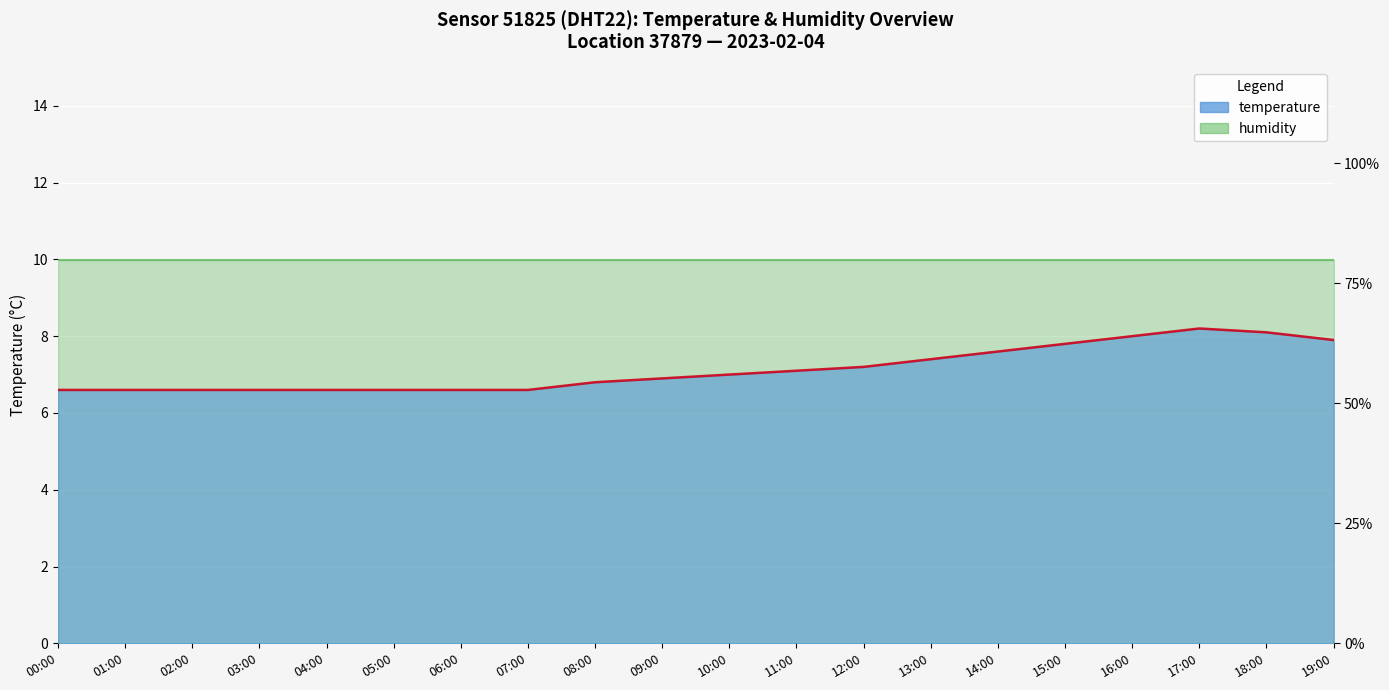

What is the change in value from 13:00 to 19:00?

+0.5